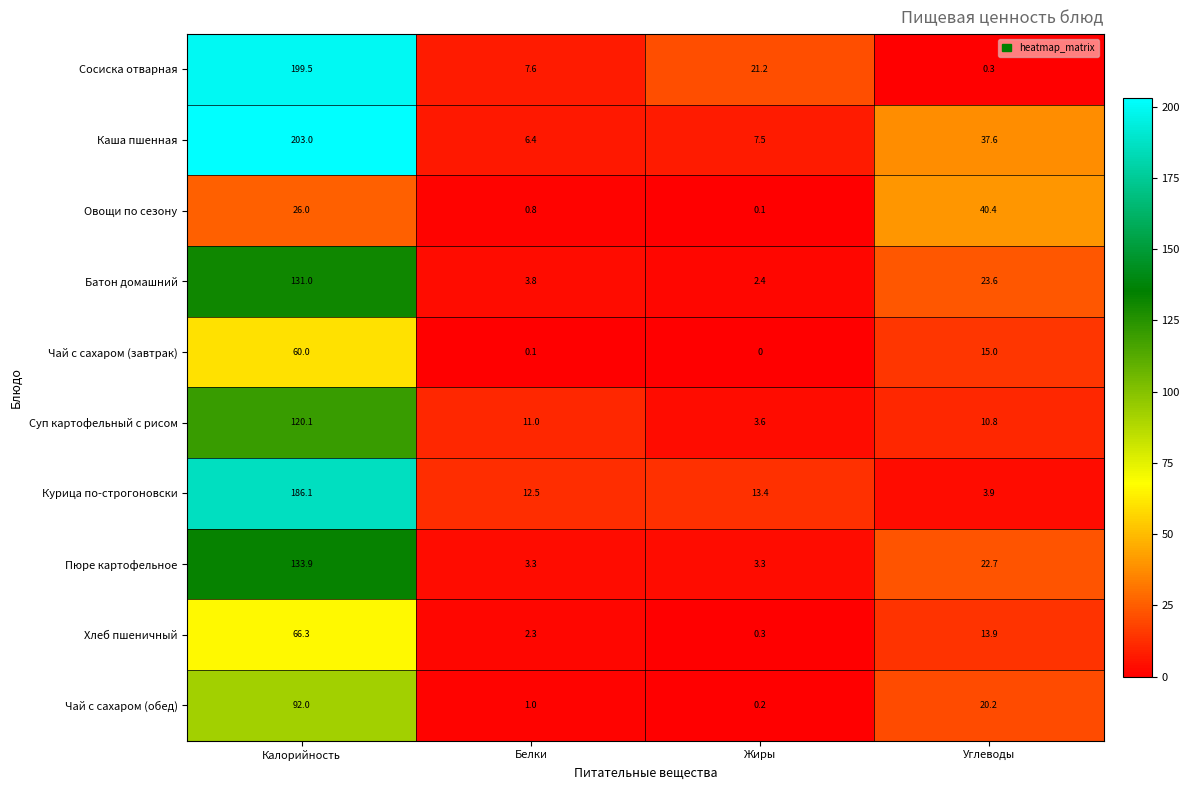

At which label does Чай с сахаром (обед) first exceed 20?

Калорийность